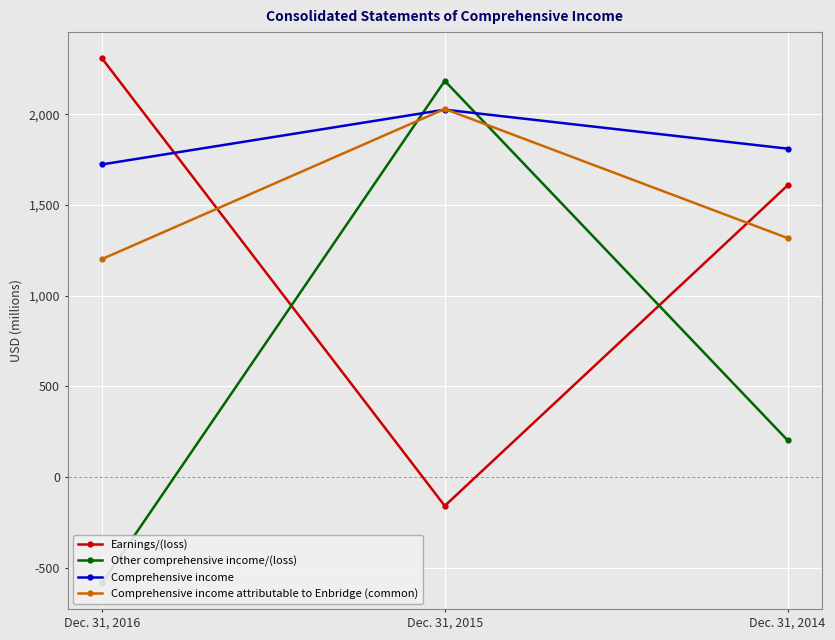

How many data points in Comprehensive income are above 1811?

1